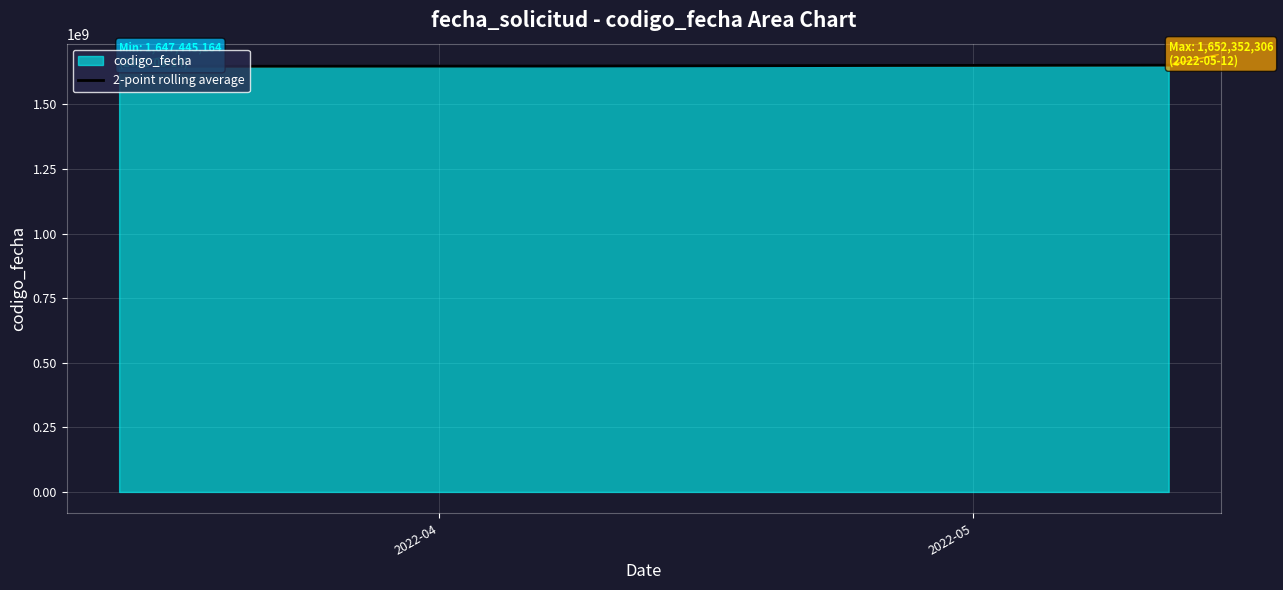

What is the minimum value for 2-point rolling average?

1647445164.0